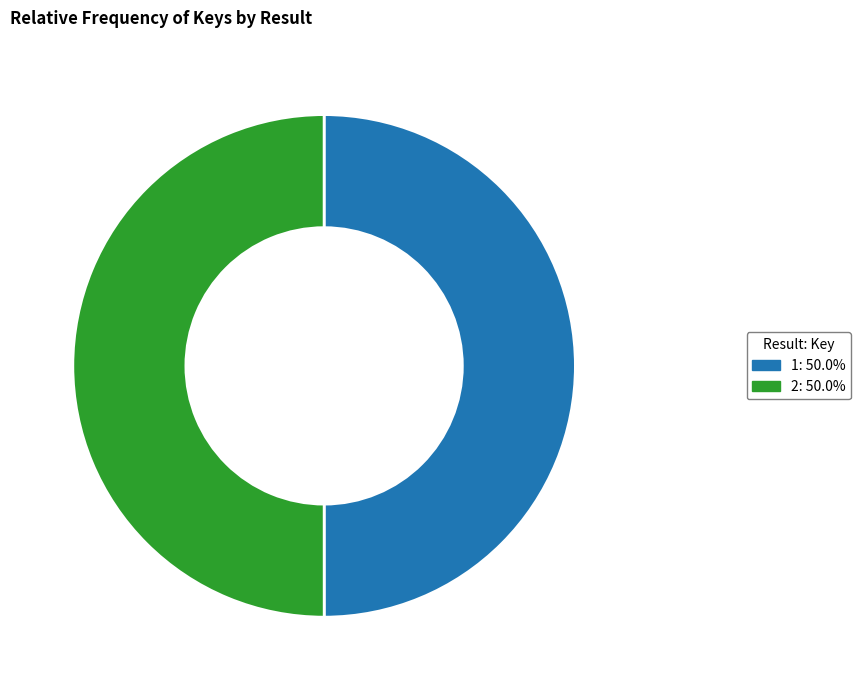

Approximately how many times larger is the value at 2 compared to 1?

1.0